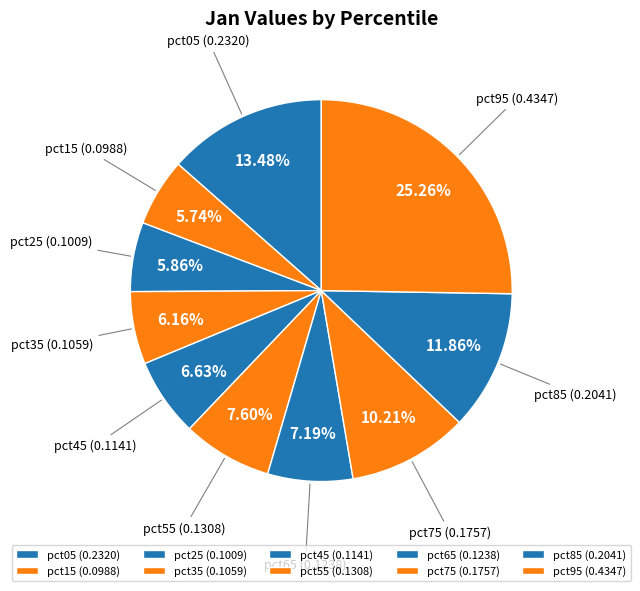

Count the number of slices in the pie.

10